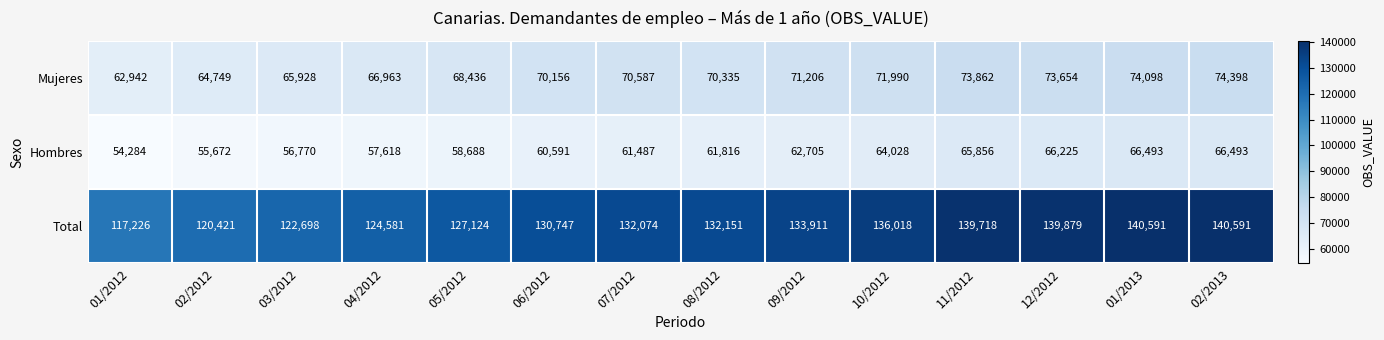

Which series has the largest total across all categories?

Total